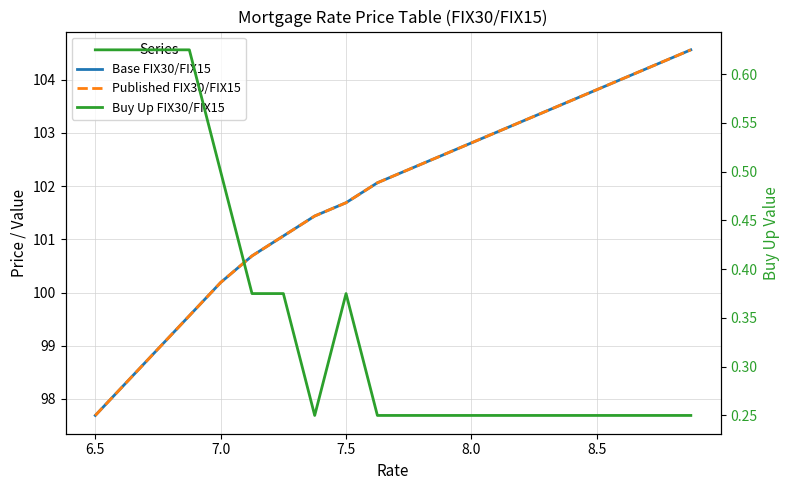

What is the maximum value shown in the chart?

104.6